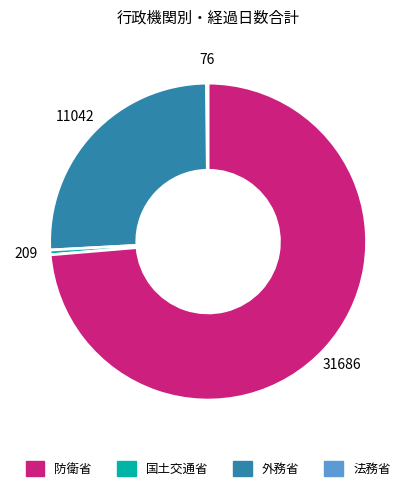

Does any single category account for the majority?

Yes